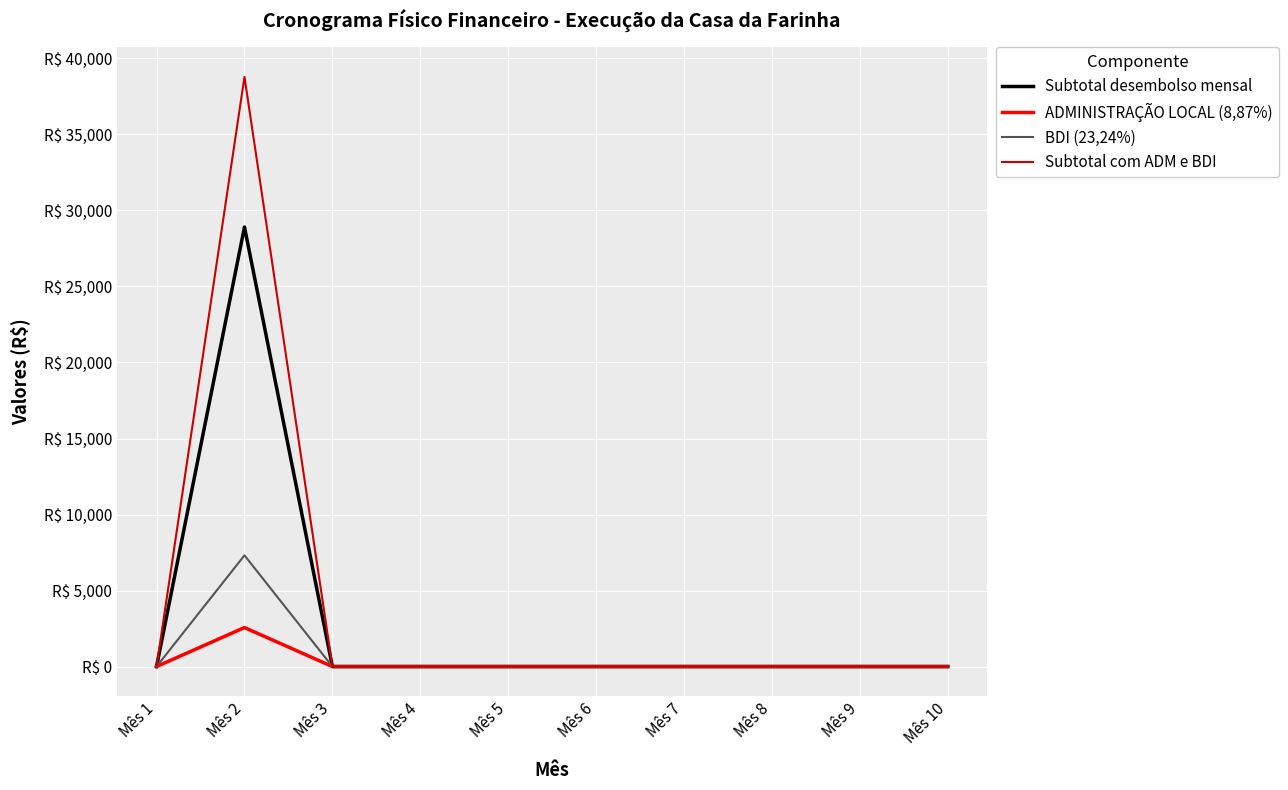

Reading left to right, extract all data points from this chart.

Subtotal desembolso mensal: Mês 1=0.0	Mês 2=28907.5	Mês 3=0.0	Mês 4=0.0	Mês 5=0.0	Mês 6=0.0	Mês 7=0.0	Mês 8=0.0	Mês 9=0.0	Mês 10=0.0
ADMINISTRAÇÃO LOCAL (8,87%): Mês 1=0.0	Mês 2=2564.1	Mês 3=0.0	Mês 4=0.0	Mês 5=0.0	Mês 6=0.0	Mês 7=0.0	Mês 8=0.0	Mês 9=0.0	Mês 10=0.0
BDI (23,24%): Mês 1=0.0	Mês 2=7314.0	Mês 3=0.0	Mês 4=0.0	Mês 5=0.0	Mês 6=0.0	Mês 7=0.0	Mês 8=0.0	Mês 9=0.0	Mês 10=0.0
Subtotal com ADM e BDI: Mês 1=0.0	Mês 2=38785.6	Mês 3=0.0	Mês 4=0.0	Mês 5=0.0	Mês 6=0.0	Mês 7=0.0	Mês 8=0.0	Mês 9=0.0	Mês 10=0.0